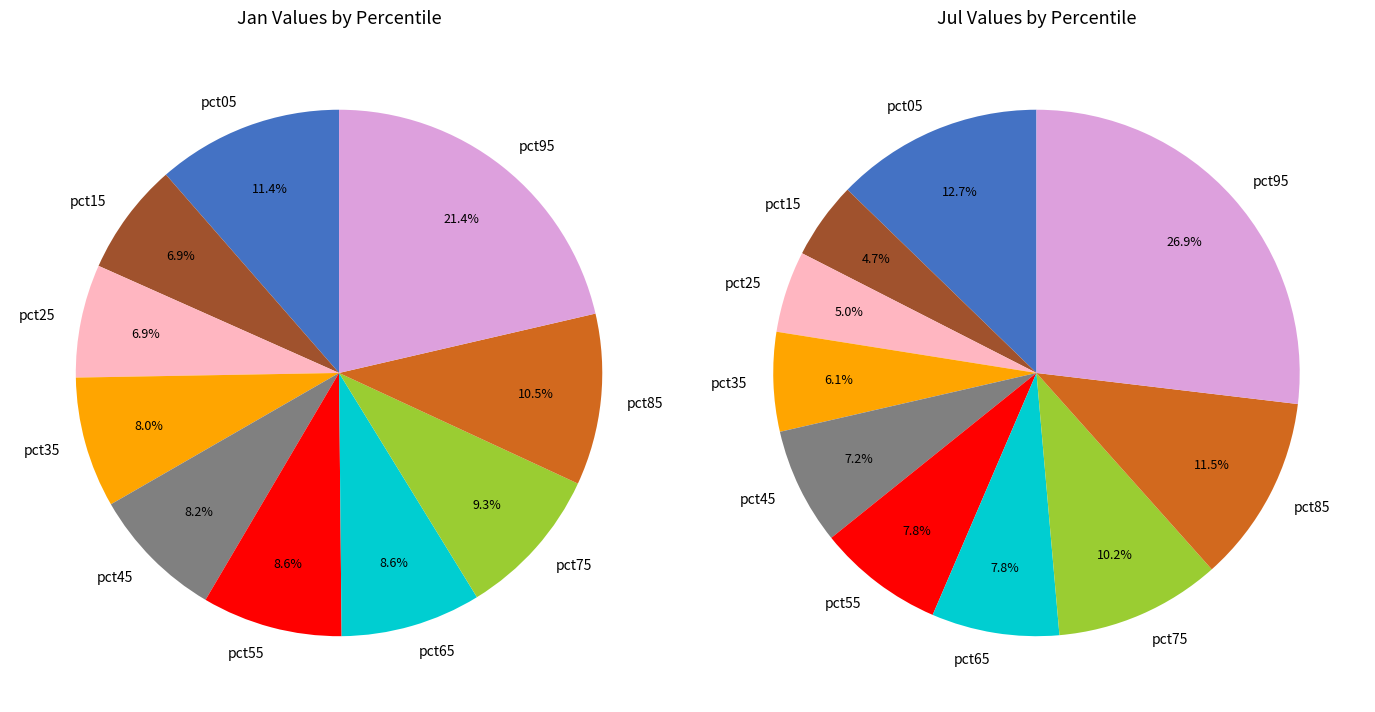

What percentage is NOT represented by 3?

92.0%